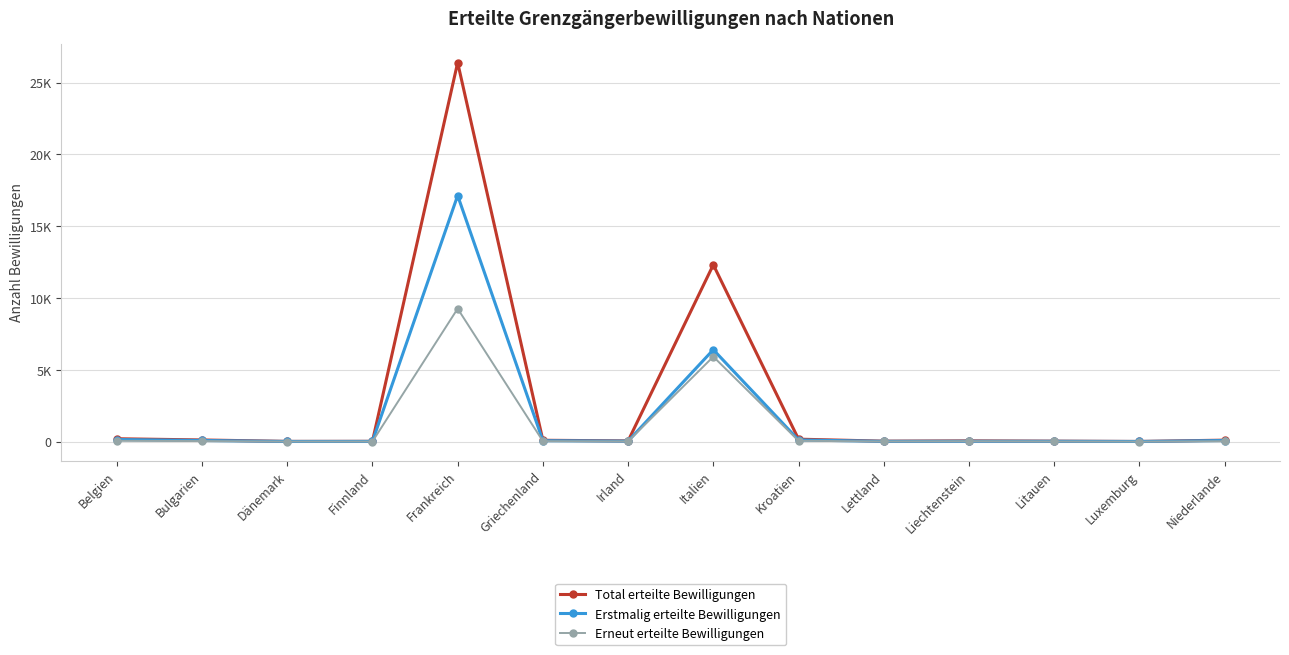

Reading left to right, what are all the values shown in this chart?

Total erteilte Bewilligungen: 199	114	14	19	26395	93	48	12314	169	30	51	31	9	101
Erstmalig erteilte Bewilligungen: 145	77	10	13	17136	63	32	6399	112	19	25	22	8	75
Erneut erteilte Bewilligungen: 54	37	4	6	9259	30	16	5915	57	11	26	9	1	26